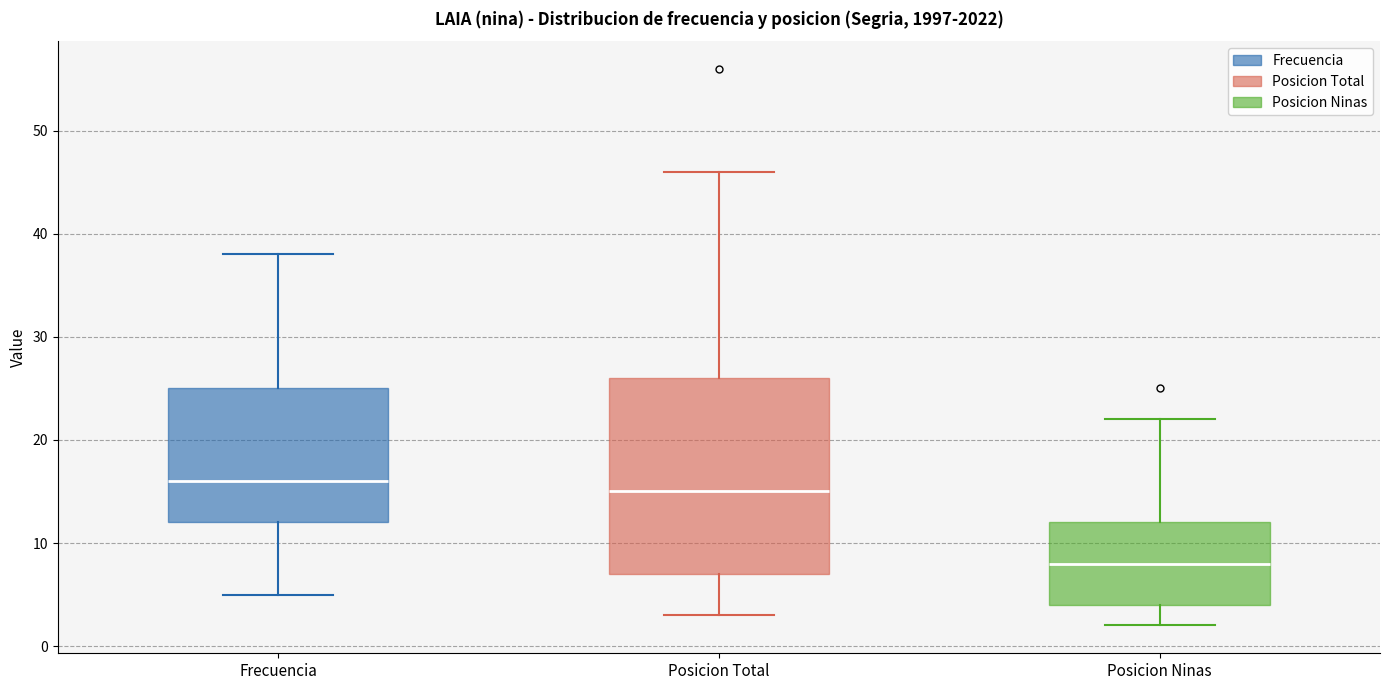

Which box is the tallest, from its lower edge to its upper edge?

Posicion Total